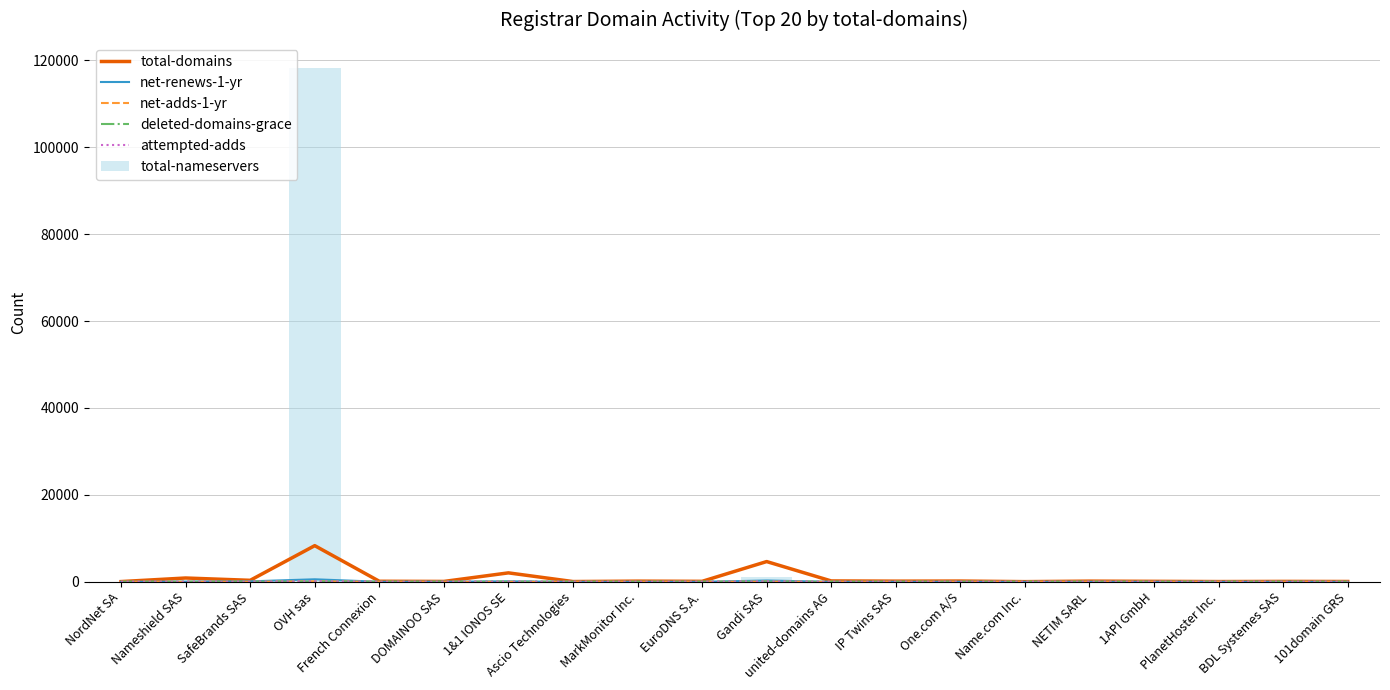

At DOMAINOO SAS, list the series in order from largest to smallest.

total-domains, net-renews-1-yr, total-nameservers, net-adds-1-yr, deleted-domains-grace, attempted-adds